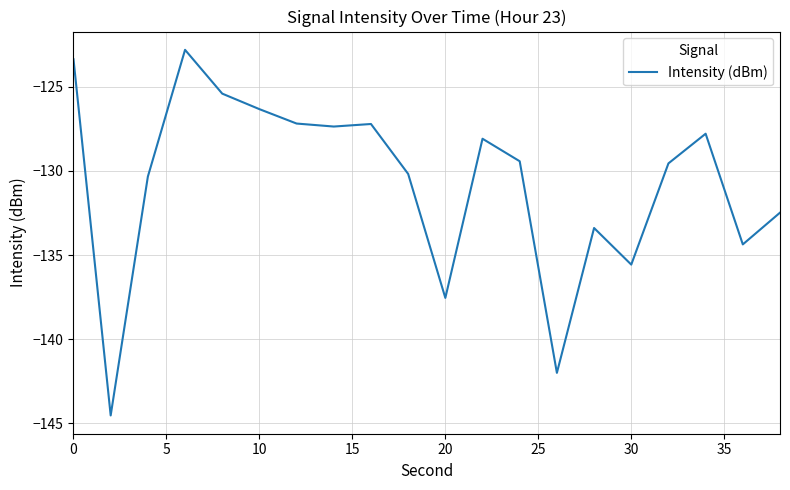

What is the difference between the maximum and minimum values?

21.7